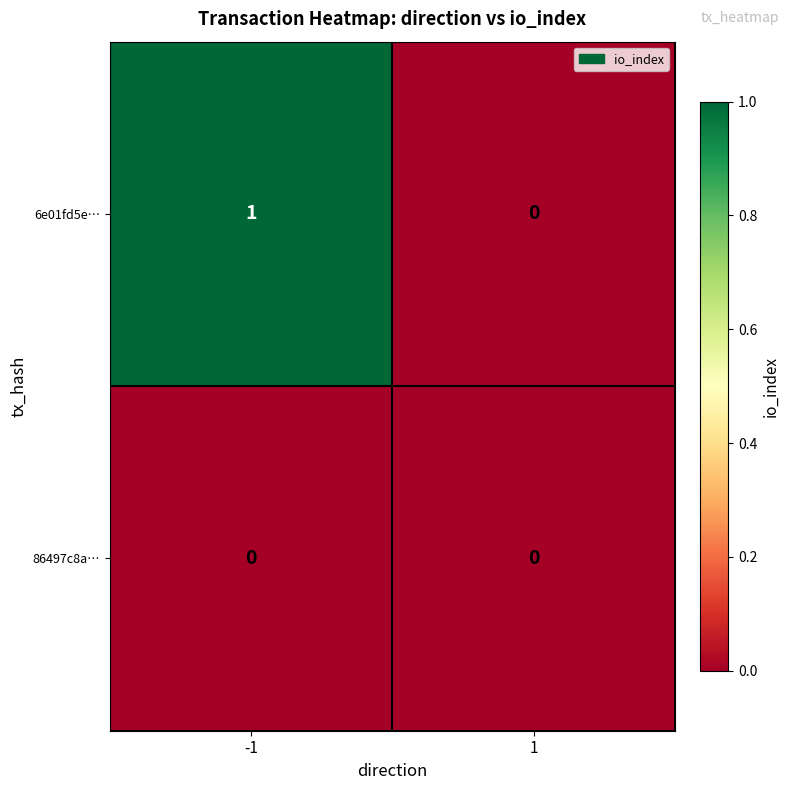

Which series has the largest total across all categories?

6e01fd5e…